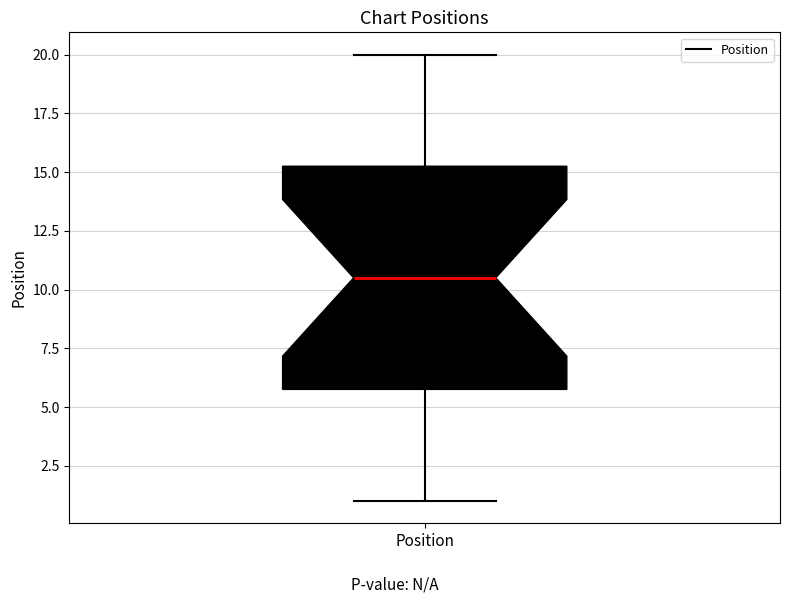

Transcribe this box plot: give where the median line is, the range the box spans, and where the two whiskers end, as read against the y-axis. The values are not printed on the chart, so give them approximately, as read against the axis.

median 10.5, box 6.0 to 15.5, whiskers 1.0 to 20.0